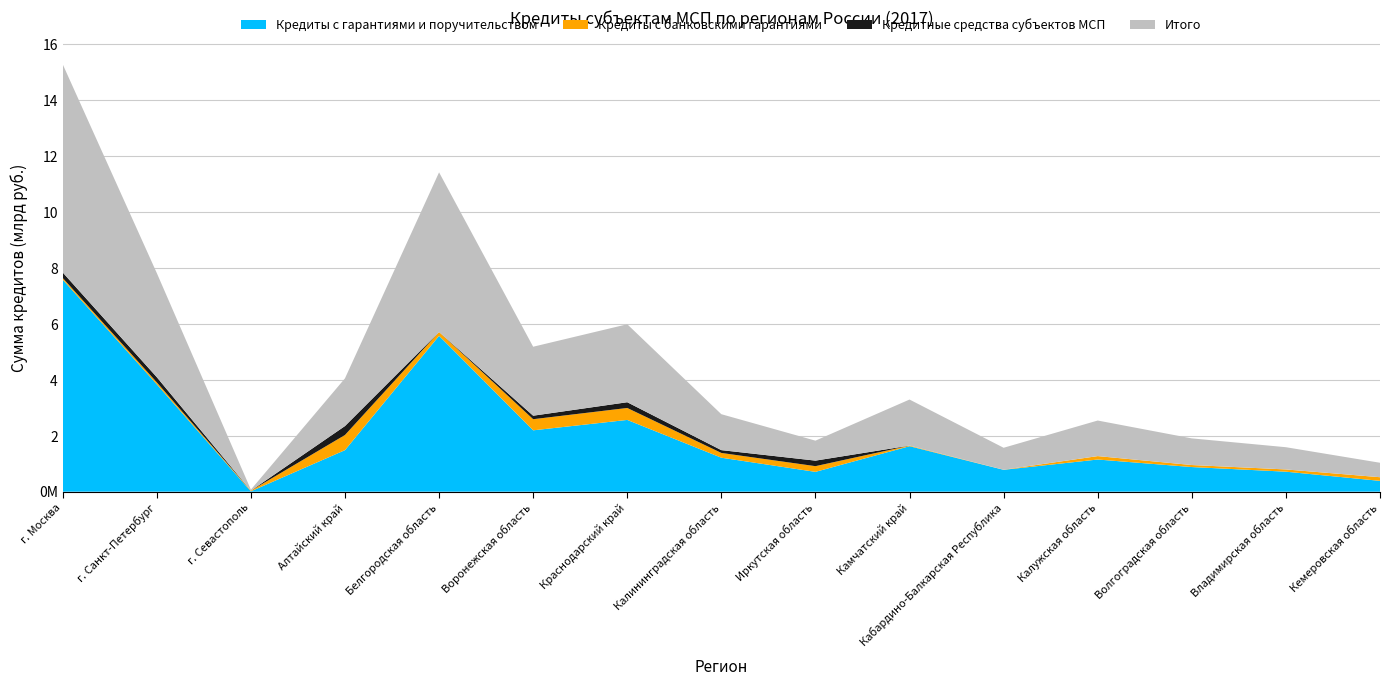

Reading left to right, list all the values displayed in this chart.

Кредиты с гарантиями и поручительством: г. Москва=7577400534.4	г. Санкт-Петербург=3836546387.3	г. Севастополь=13050000.0	Алтайский край=1483720854.5	Белгородская область=5567848319.0	Воронежская область=2192153995.0	Краснодарский край=2564071695.7	Калининградская область=1213685895.8	Иркутская область=707685774.6	Камчатский край=1624837760.1	Кабардино-Балкарская Республика=780678353.6	Калужская область=1148840604.4	Волгоградская область=879636807.5	Владимирская область=714349911.5	Кемеровская область=385810689.4
Кредиты с банковскими гарантиями: г. Москва=59500000.0	г. Санкт-Петербург=70190000.0	г. Севастополь=23300000.0	Алтайский край=541068000.0	Белгородская область=137542000.0	Воронежская область=397450000.0	Краснодарский край=427080000.0	Калининградская область=170420000.0	Иркутская область=203700000.0	Камчатский край=21180000.0	Кабардино-Балкарская Республика=3600000.0	Калужская область=122200000.0	Волгоградская область=72350000.0	Владимирская область=79924432.0	Кемеровская область=130650000.0
Кредитные средства субъектов МСП: г. Москва=197000000.0	г. Санкт-Петербург=185000000.0	г. Севастополь=0.0	Алтайский край=320064422.3	Белгородская область=0.0	Воронежская область=125000000.0	Краснодарский край=205000000.0	Калининградская область=100000000.0	Иркутская область=198000000.0	Камчатский край=0.0	Кабардино-Балкарская Республика=0.0	Калужская область=0.0	Волгоградская область=0.0	Владимирская область=0.0	Кемеровская область=0.0
Итого: г. Москва=7439900534.4	г. Санкт-Петербург=3721736387.3	г. Севастополь=36350000.0	Алтайский край=1704724432.2	Белгородская область=5705390319.0	Воронежская область=2464603995.0	Краснодарский край=2786151695.7	Калининградская область=1284105895.8	Иркутская область=713385774.6	Камчатский край=1646017760.1	Кабардино-Балкарская Республика=784278353.6	Калужская область=1271040604.4	Волгоградская область=951986807.5	Владимирская область=794274343.5	Кемеровская область=516460689.4